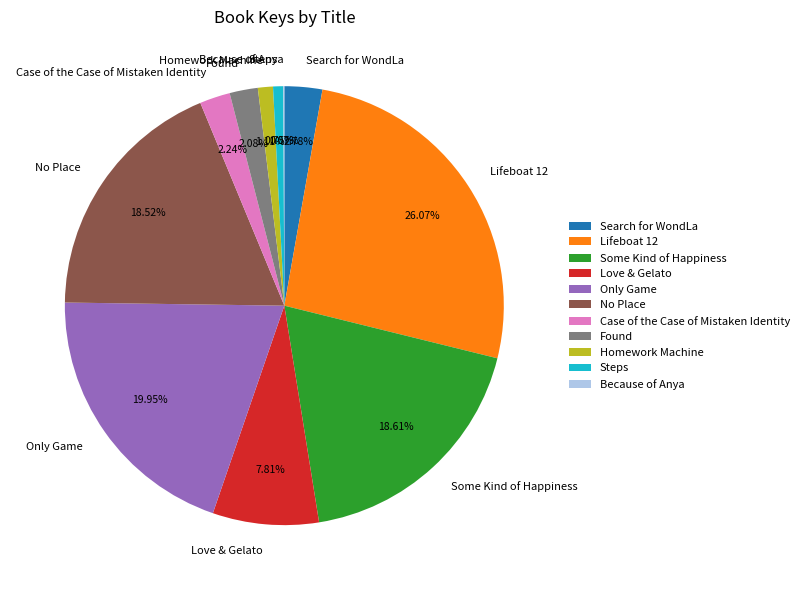

Does any single category account for the majority?

No